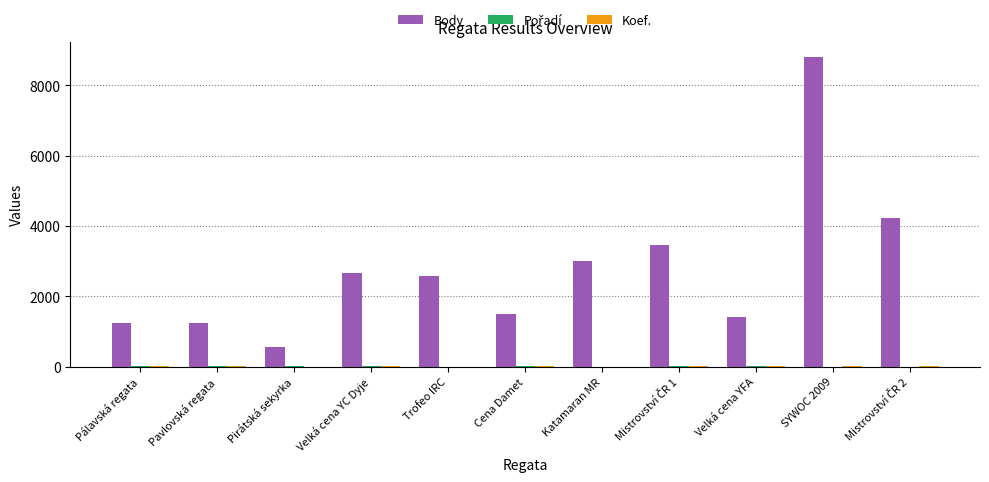

Which series has the largest total across all categories?

Body